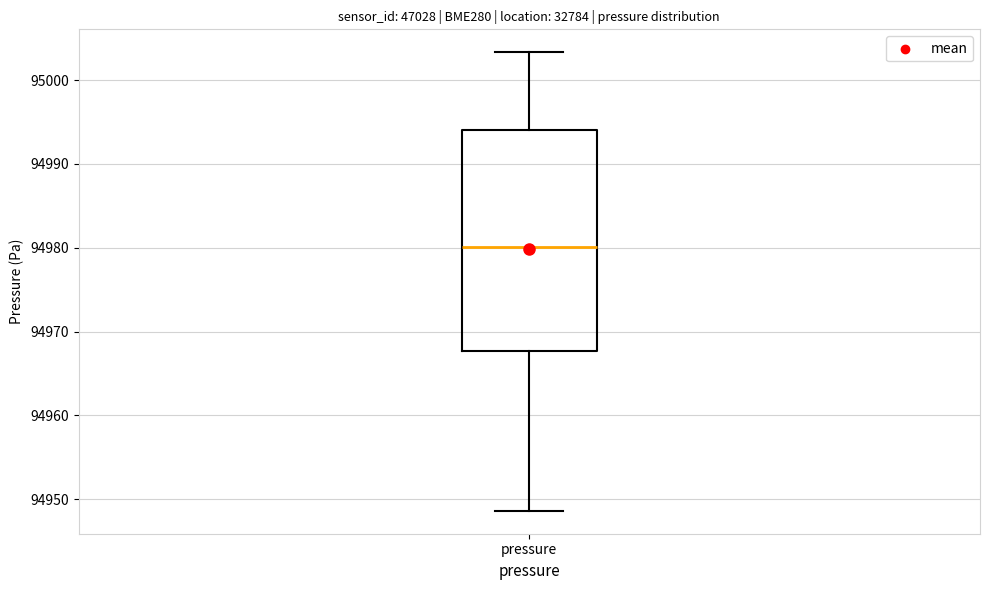

Read this box plot against the y-axis: the position of the median line, the range covered by the box, and the ends of both whiskers. The values are not printed on the chart, so give them approximately, as read against the axis.

median 94980, box 94968 to 94994, whiskers 94949 to 95003